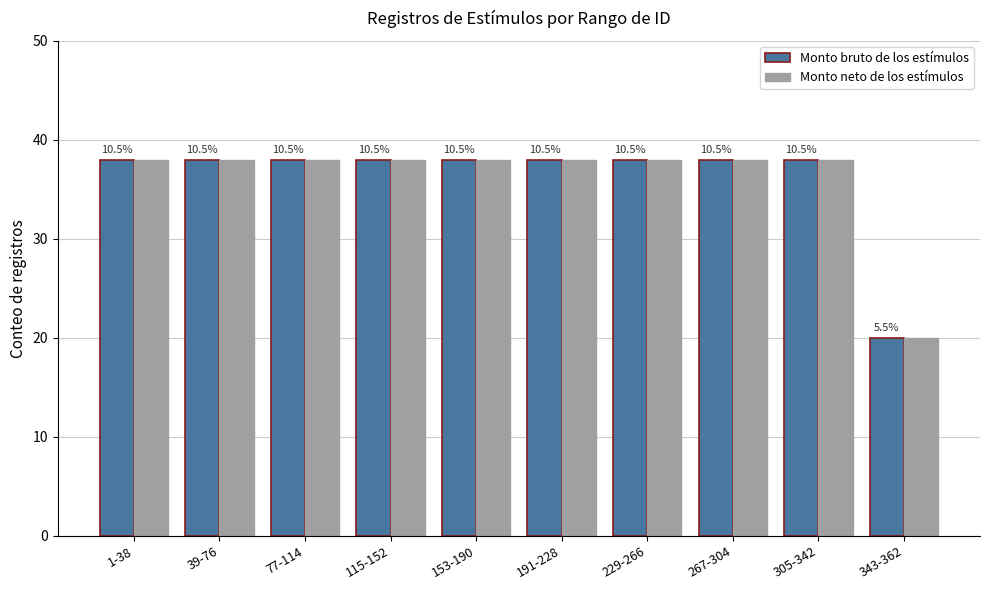

Read the Monto bruto de los estímulos value at 39-76.

38